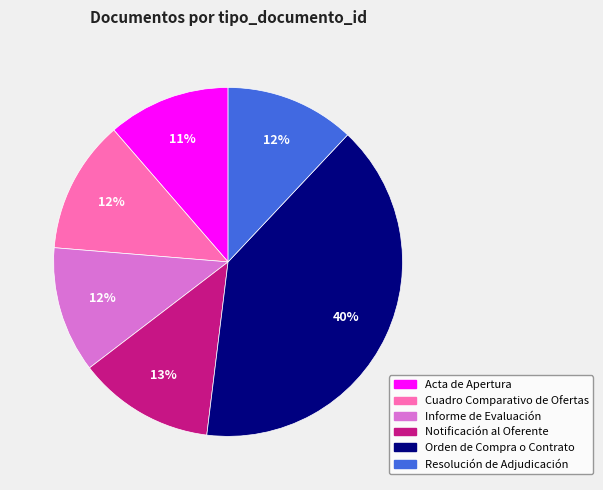

How many segments does this pie chart have?

6